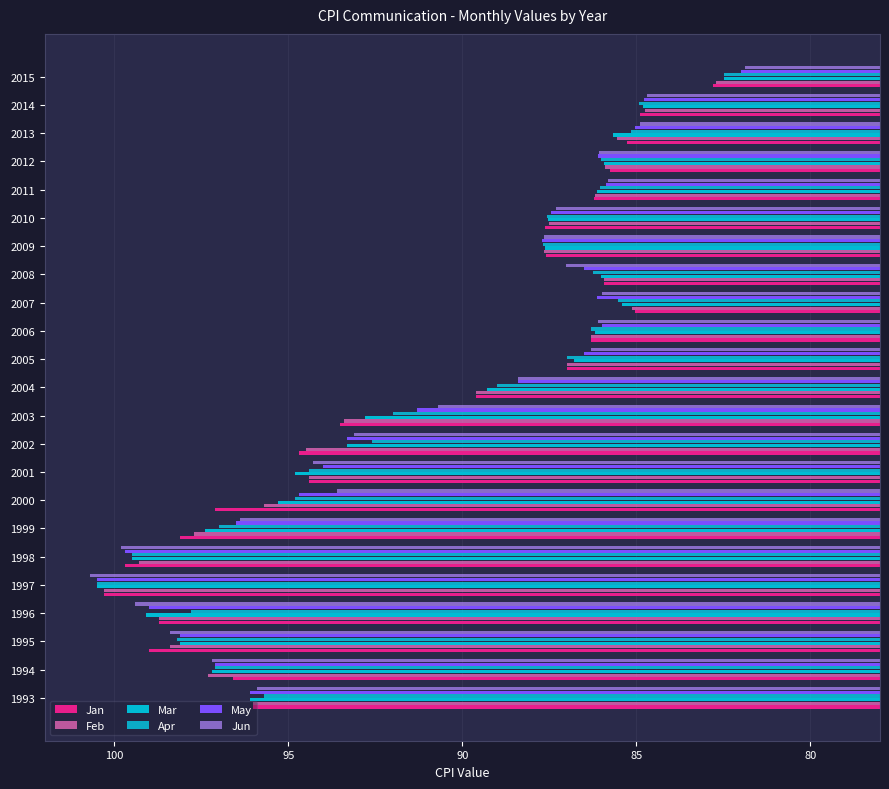

What is the spread (max minus min) of values at 1999?

1.7